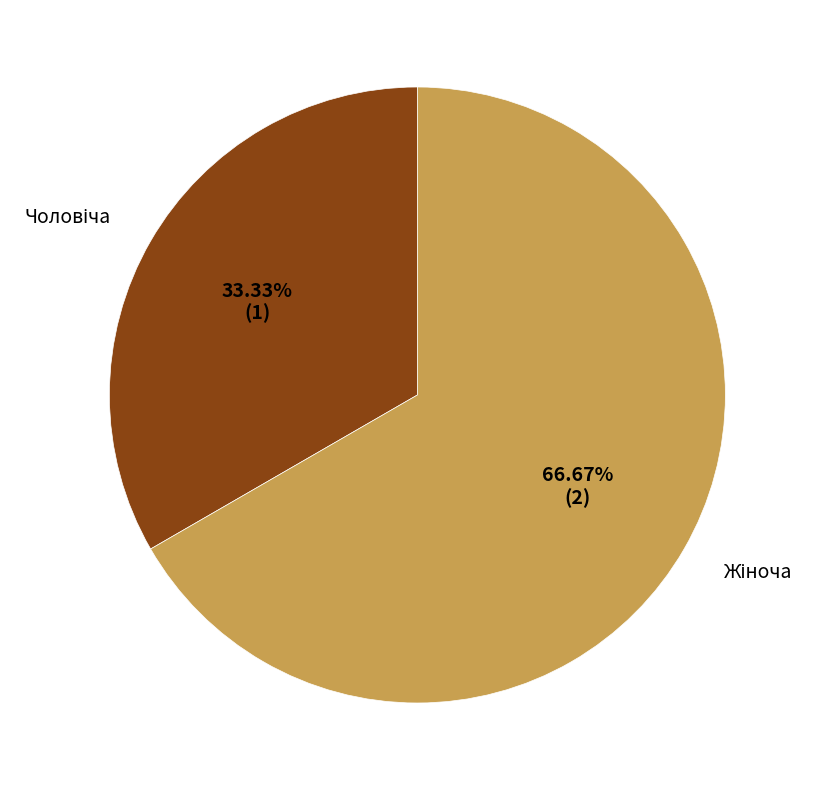

Is there any slice that represents more than half of the pie?

Yes